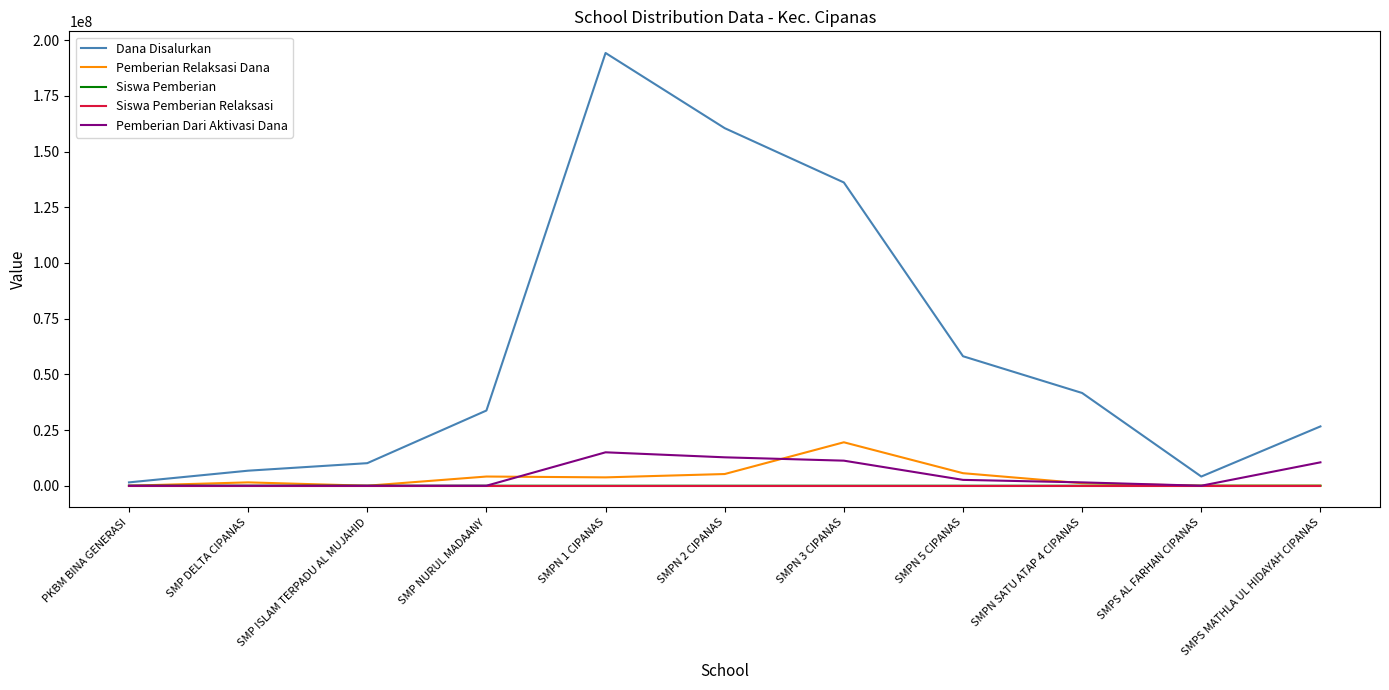

Which series has the largest range (max minus min)?

Dana Disalurkan